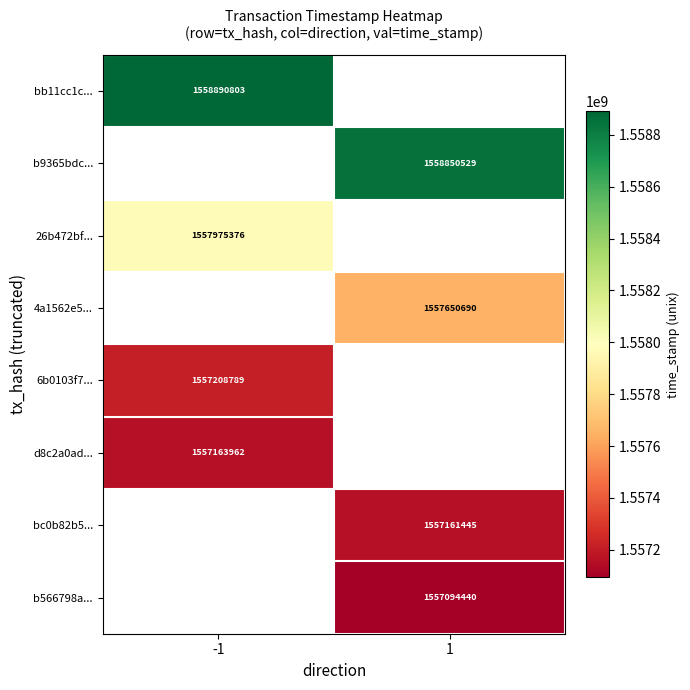

True or false: bc0b82b5... has a value of 1557161445 at 1.

True